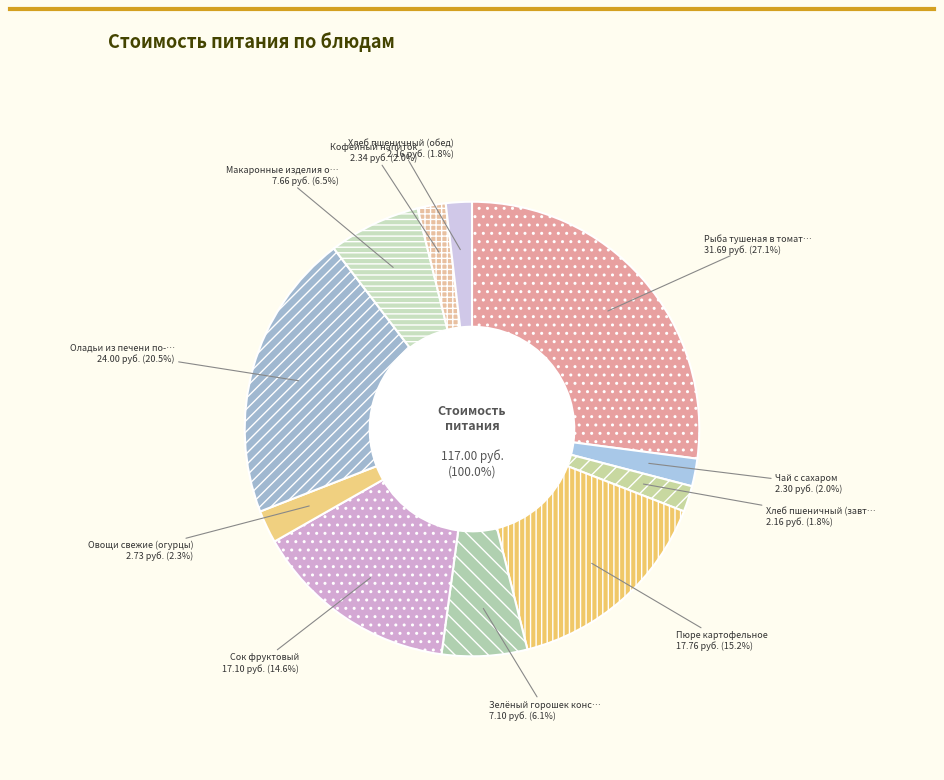

To the nearest percent, what portion does Овощи свежие (огурцы) represent?

2%